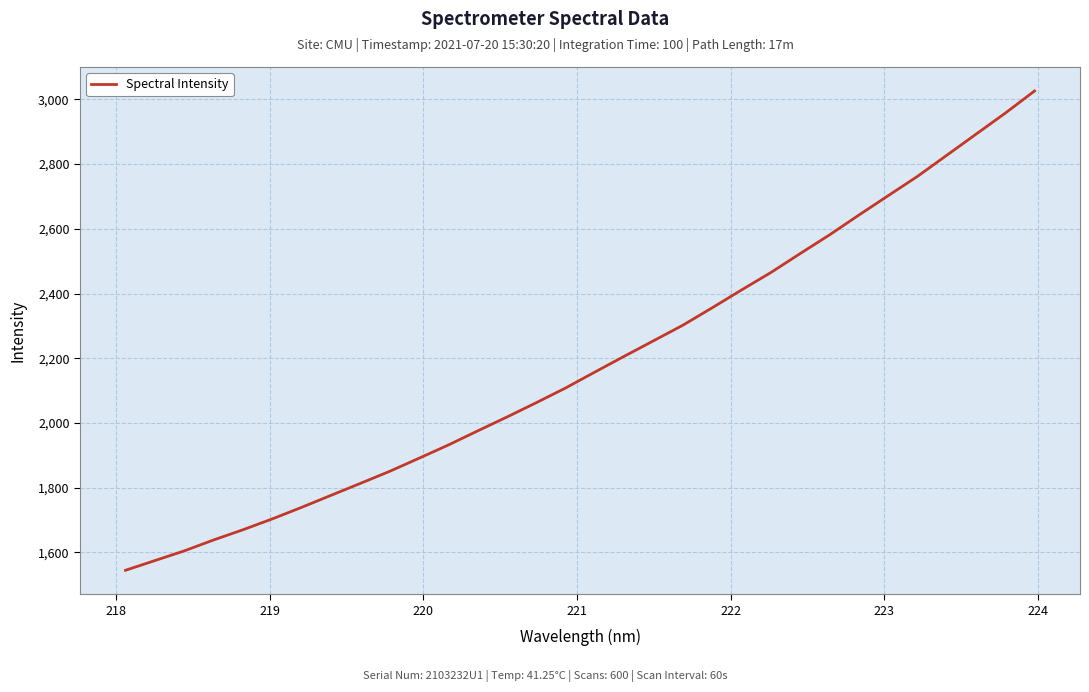

What is the minimum value shown in the chart?

1544.8